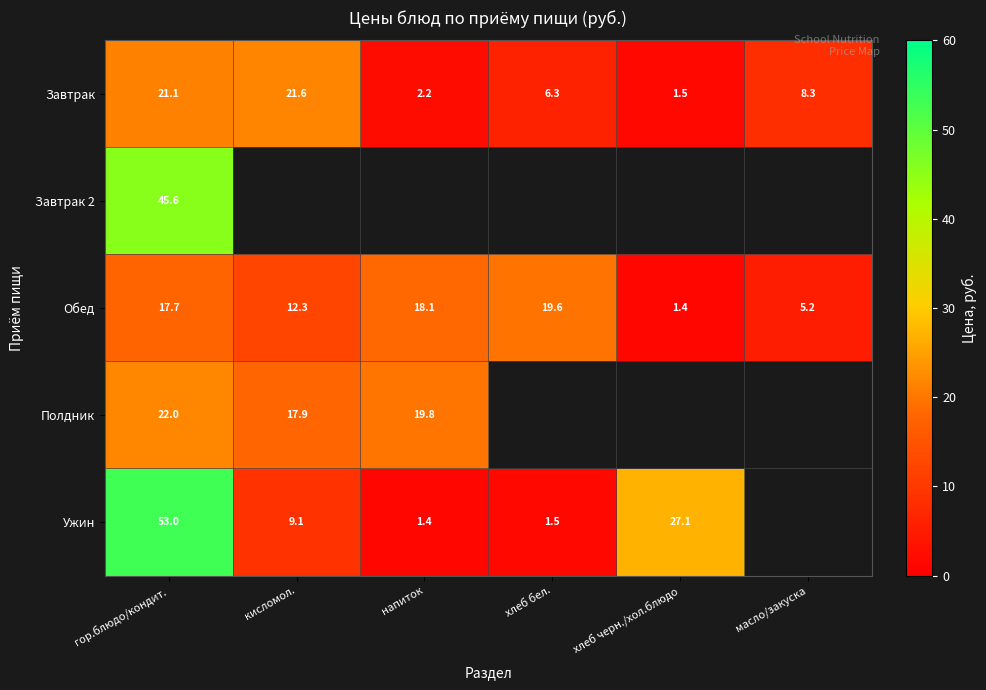

How many data points does each series have?

6